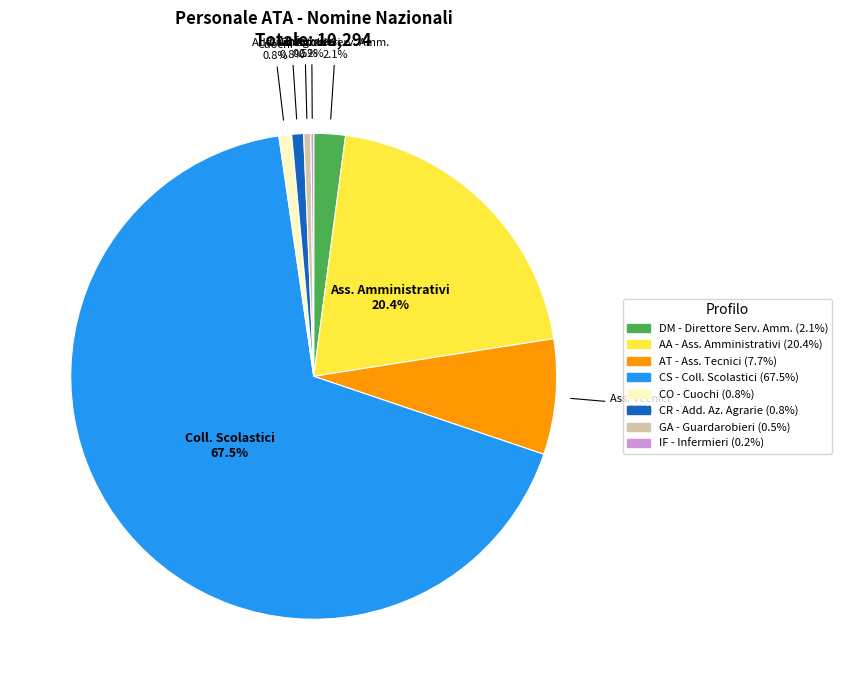

Is there any slice that represents more than half of the pie?

Yes